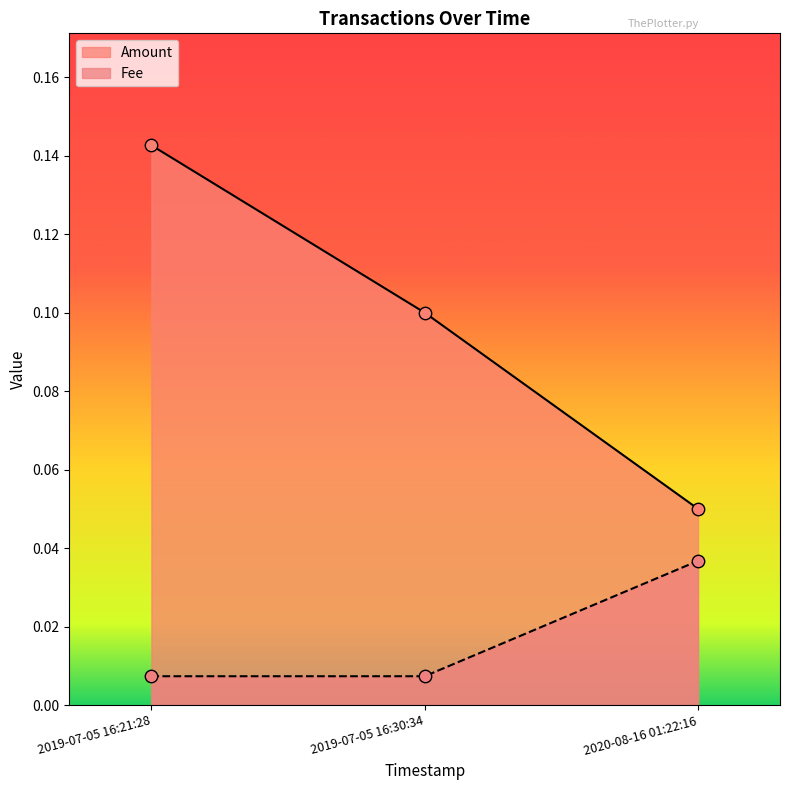

At which category is the sum across all series the highest?

2019-07-05 16:21:28